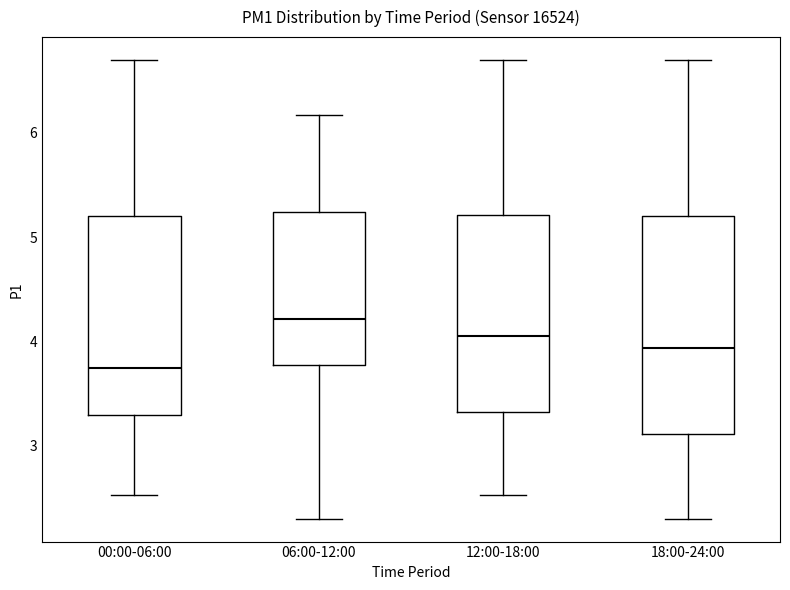

Reading left to right, read every box against the y-axis: the position of its median line, the range the box covers, and the ends of its whiskers. The values are not printed on the chart, so give them approximately, as read against the axis.

00:00-06:00: median 3.8, box 3.3 to 5.2, whiskers 2.5 to 6.7
06:00-12:00: median 4.2, box 3.8 to 5.2, whiskers 2.3 to 6.2
12:00-18:00: median 4.1, box 3.3 to 5.2, whiskers 2.5 to 6.7
18:00-24:00: median 3.9, box 3.1 to 5.2, whiskers 2.3 to 6.7